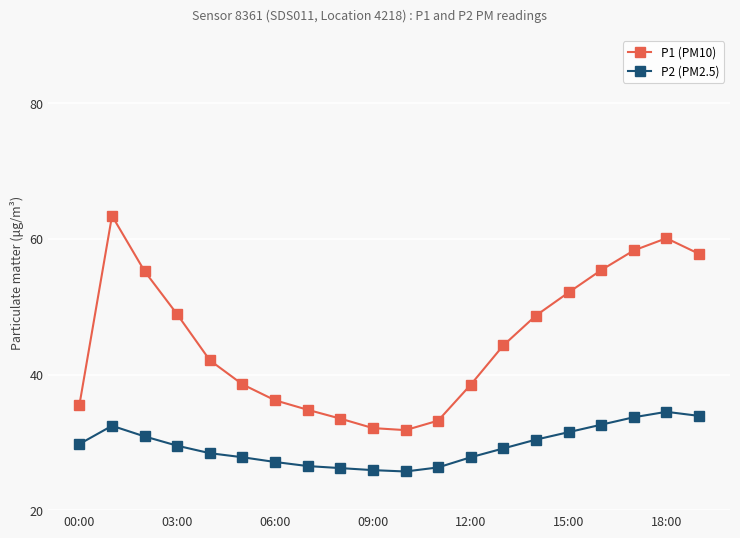

True or false: P1 (PM10) and P2 (PM2.5) intersect in this chart.

False